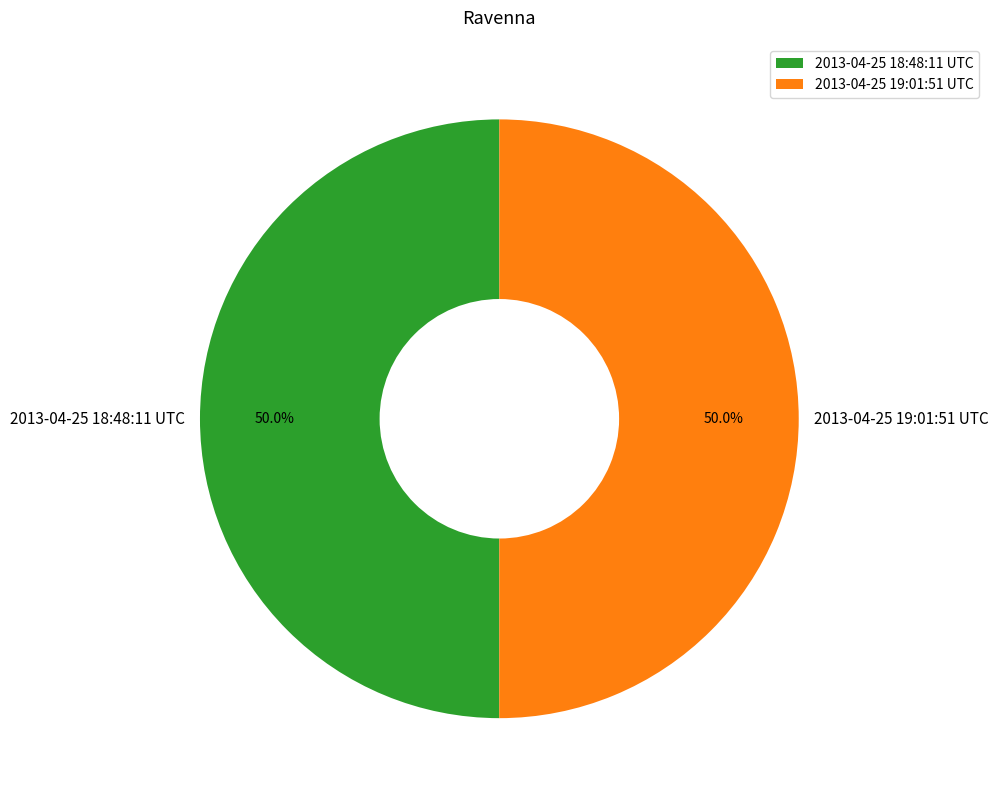

Approximately how many times larger is the value at 2013-04-25 19:01:51 UTC compared to 2013-04-25 18:48:11 UTC?

1.0